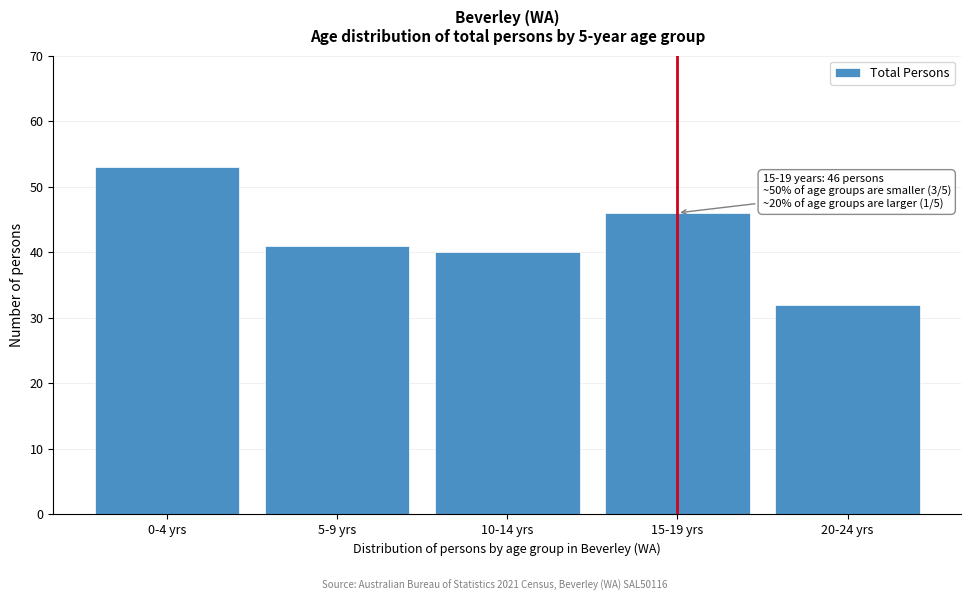

Reading left to right, list all the values displayed in this chart.

53	41	40	46	32